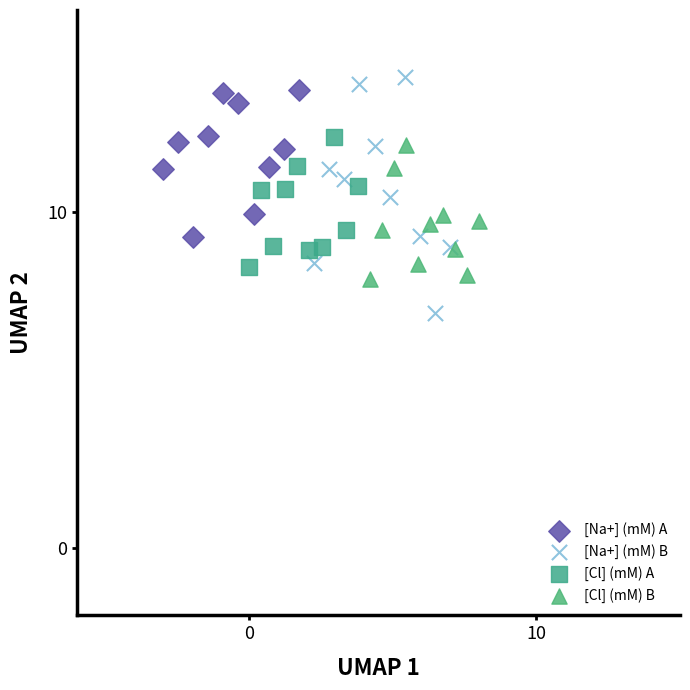

Which series contains the highest Y value?

[Na+] (mM) B